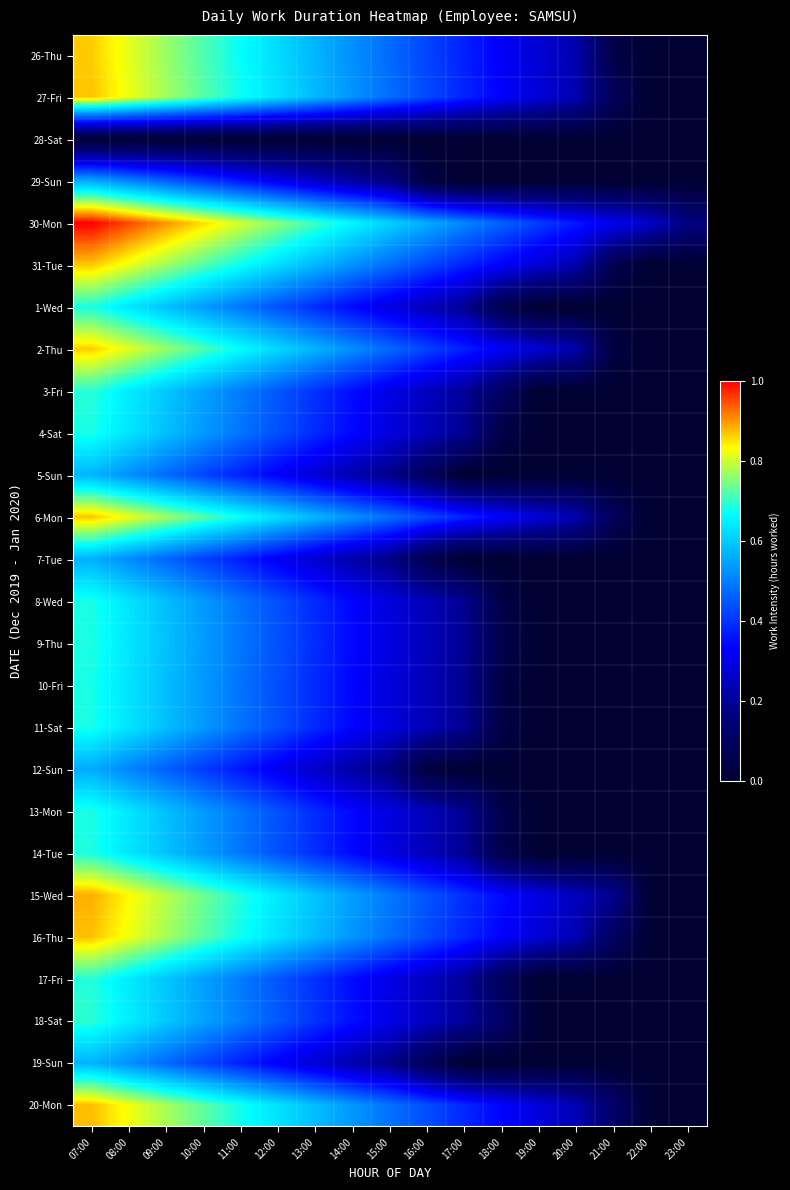

Count the number of categories in the chart.

17